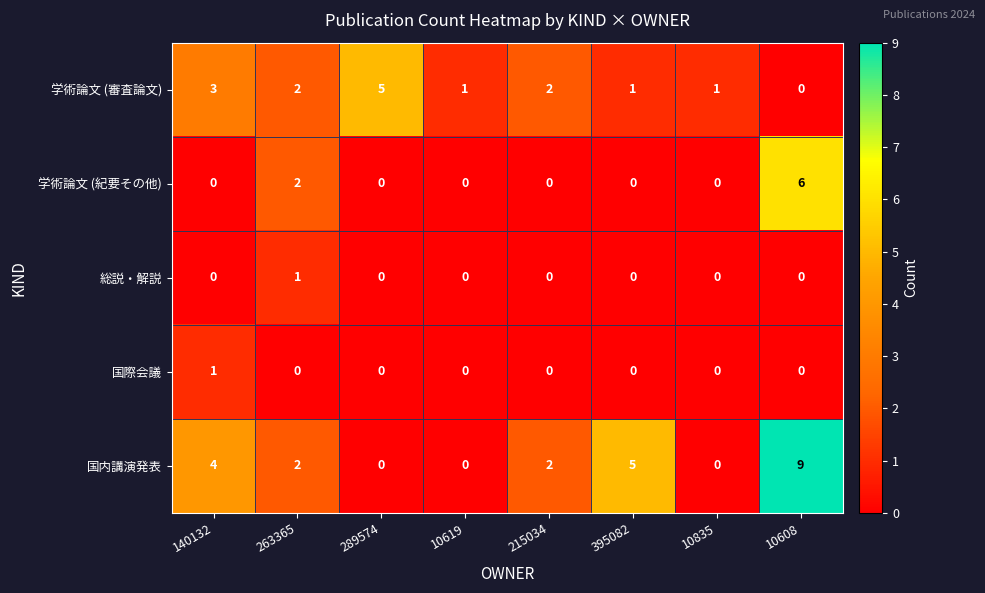

True or false: 学術論文 (審査論文) has a value of 0 at 10608.

True